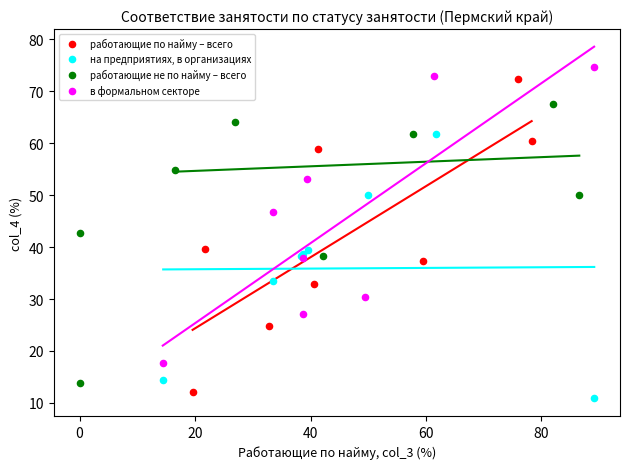

What are all the series names shown in the legend?

работающие по найму – всего, на предприятиях, в организациях, работающие не по найму – всего, в формальном секторе